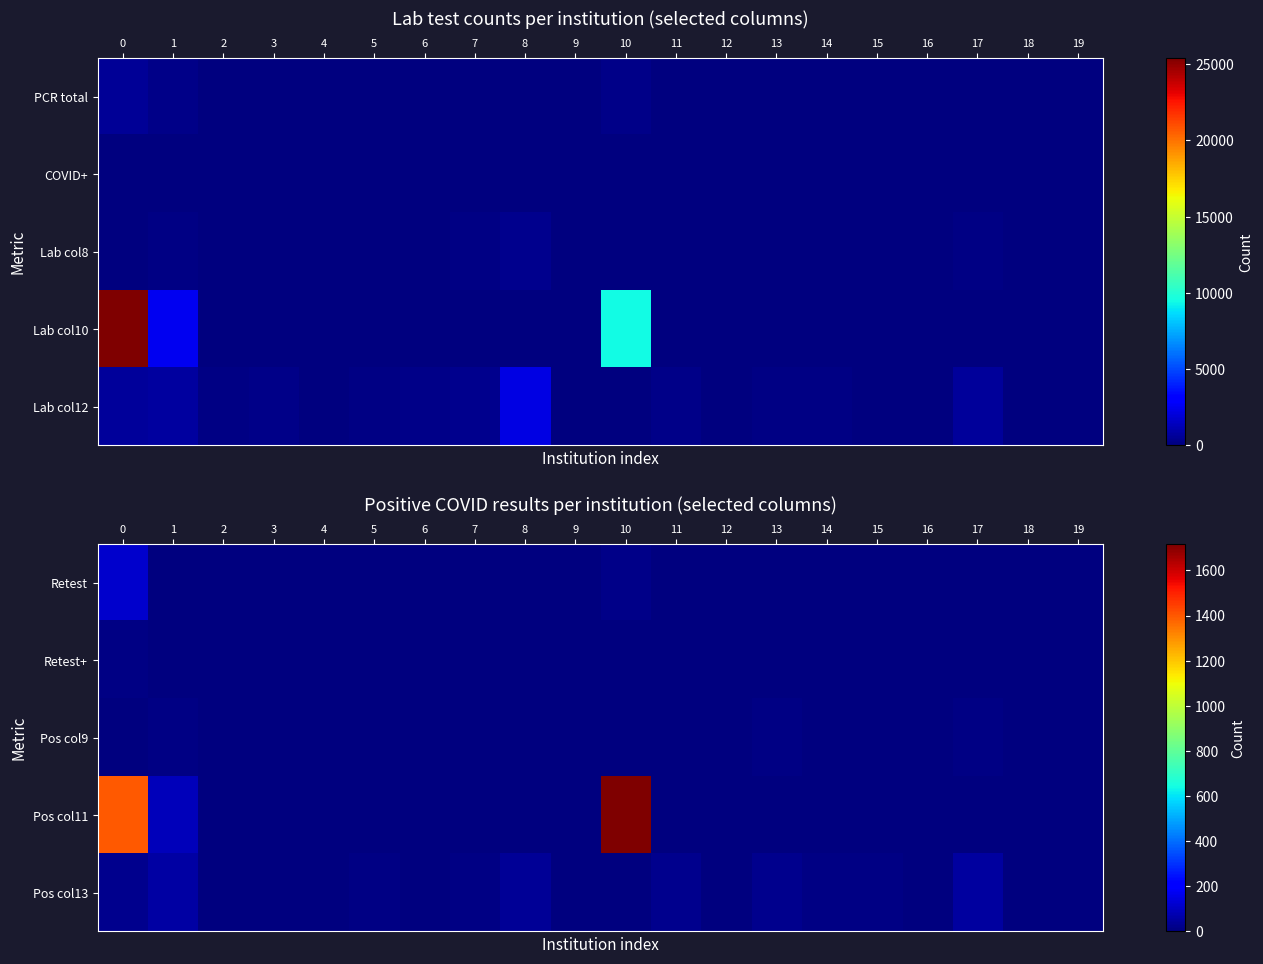

Which has a higher value, 6 or 12?

6